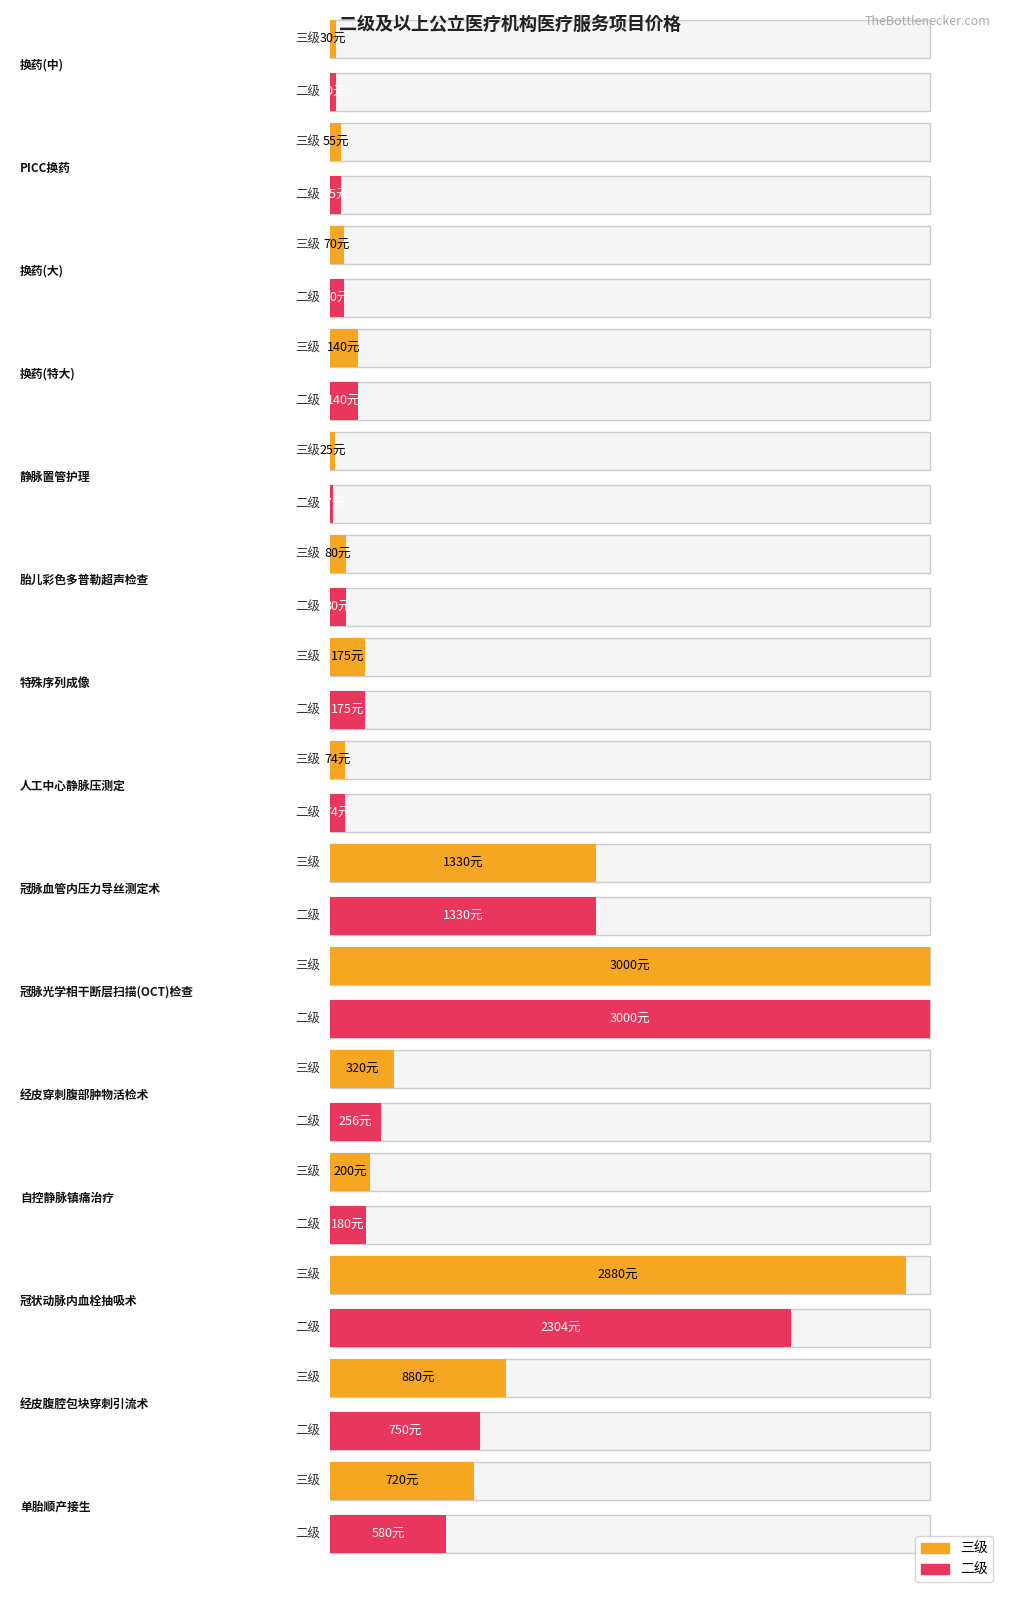

At which category is the sum across all series the highest?

冠脉光学相干断层扫描(OCT)检查